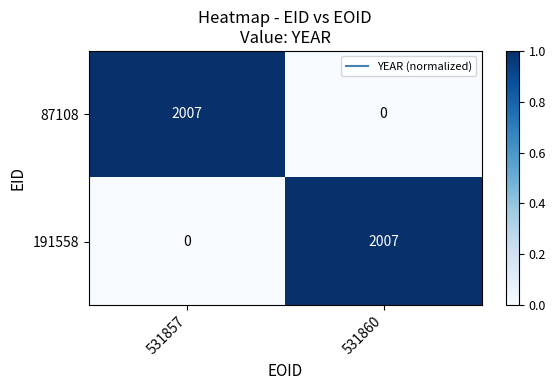

Rank the series at 531860 from lowest to highest value.

87108, 191558